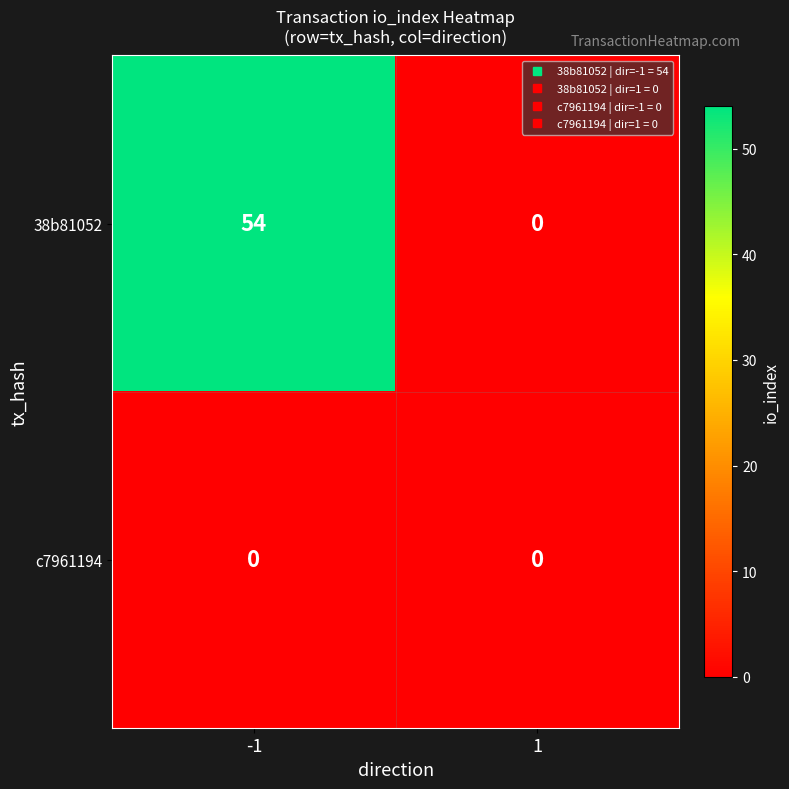

What is the difference between the 38b81052 values at 1 and -1?

54